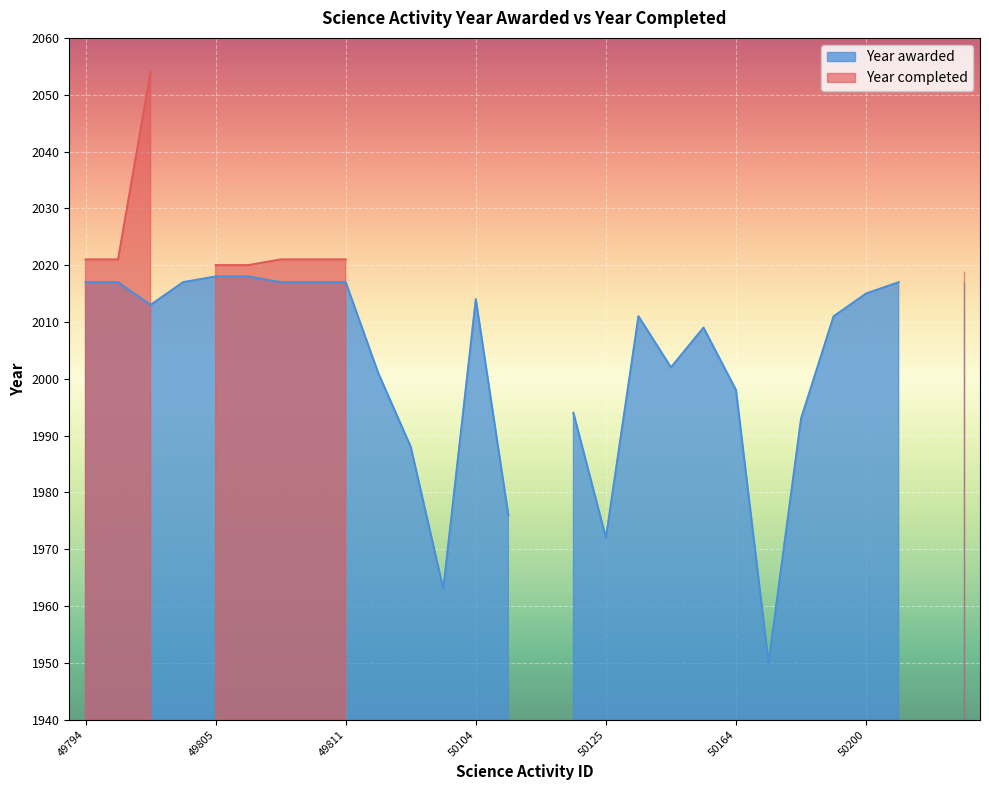

At which label does Year awarded first exceed 2011?

49794